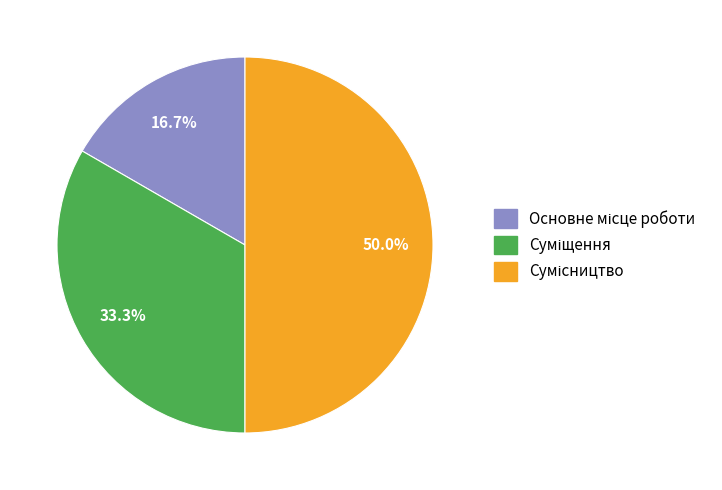

Which slice is the smallest?

Основне місце роботи